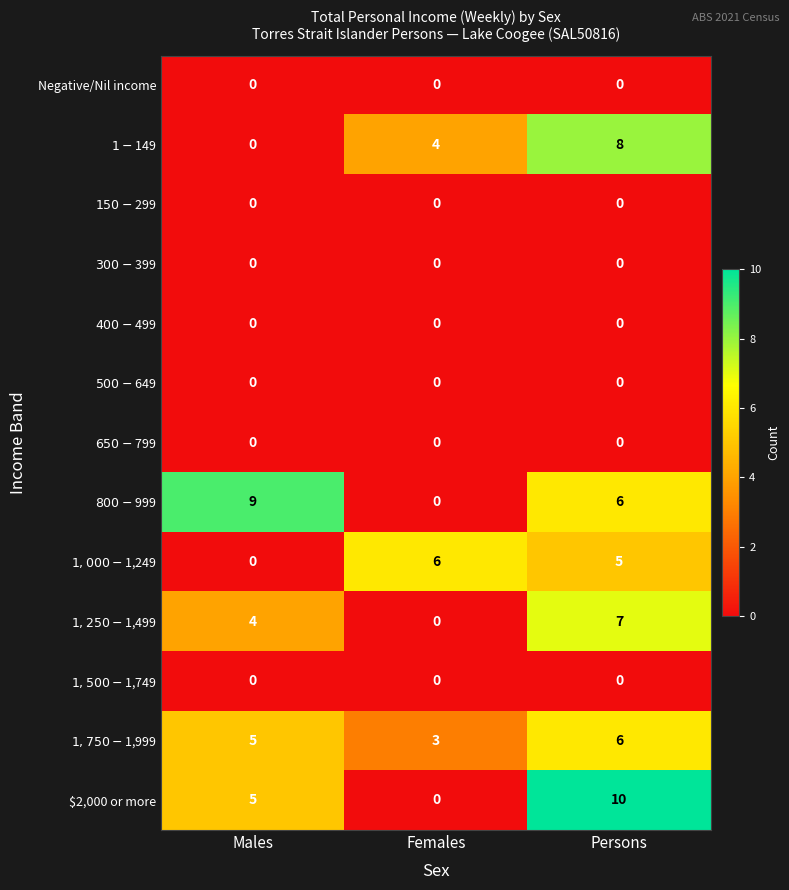

How many distinct data groups are displayed?

13